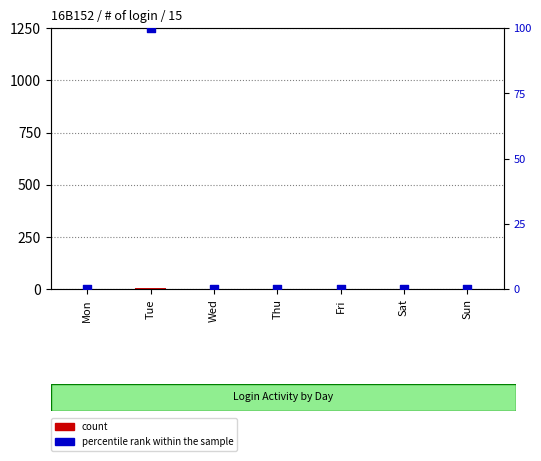

Which series reaches the maximum Y coordinate?

percentile rank within the sample